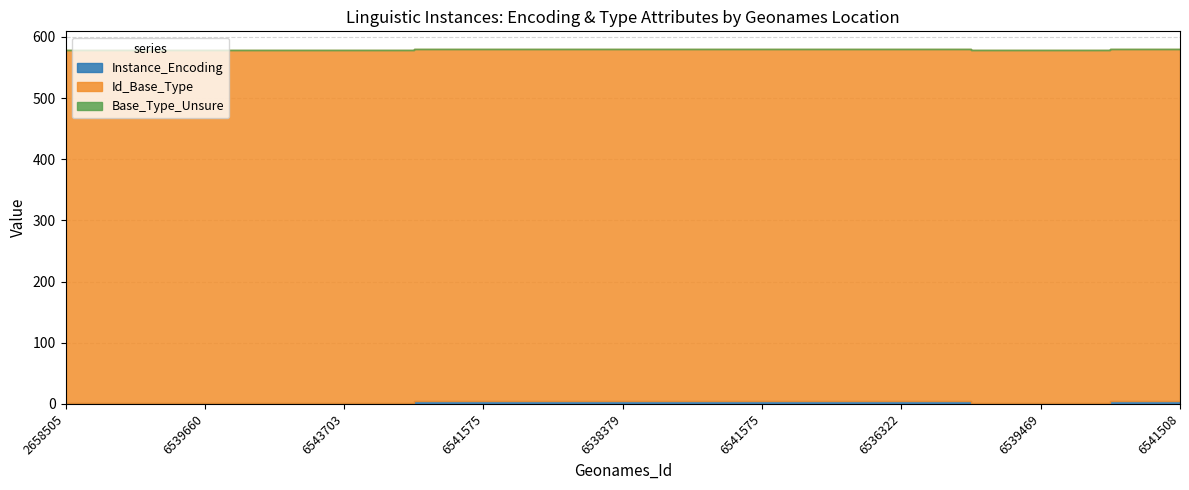

The Instance_Encoding series shows 4 at 6541575. True or false?

True